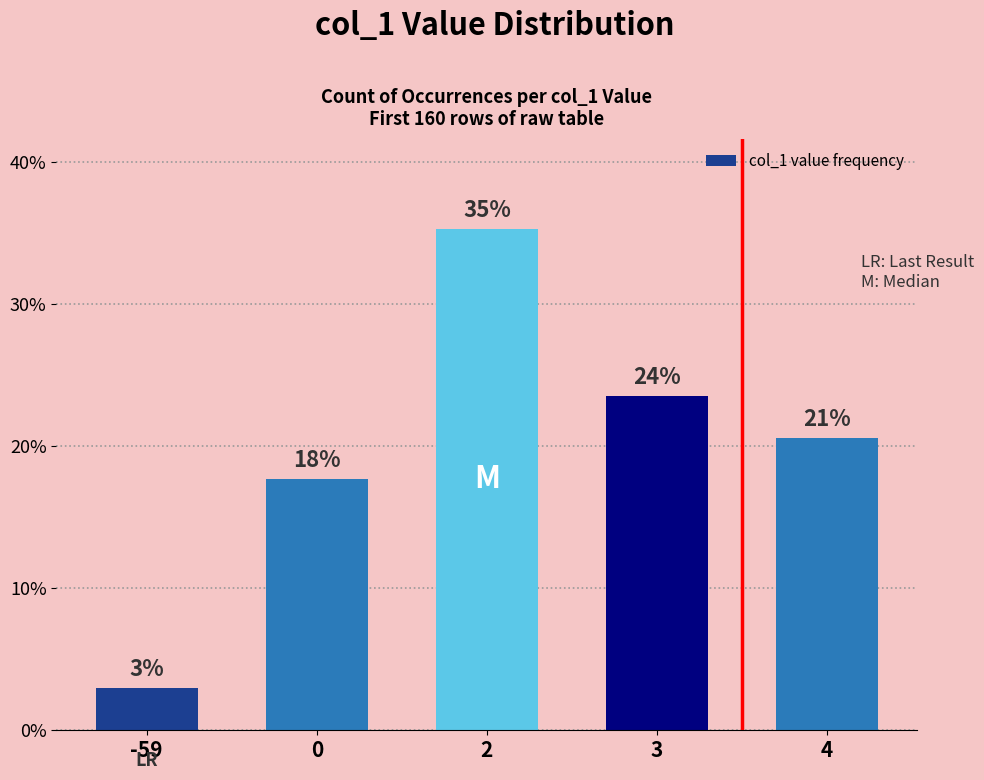

Rank the categories by value from lowest to highest.

-59, 0, 4, 3, 2